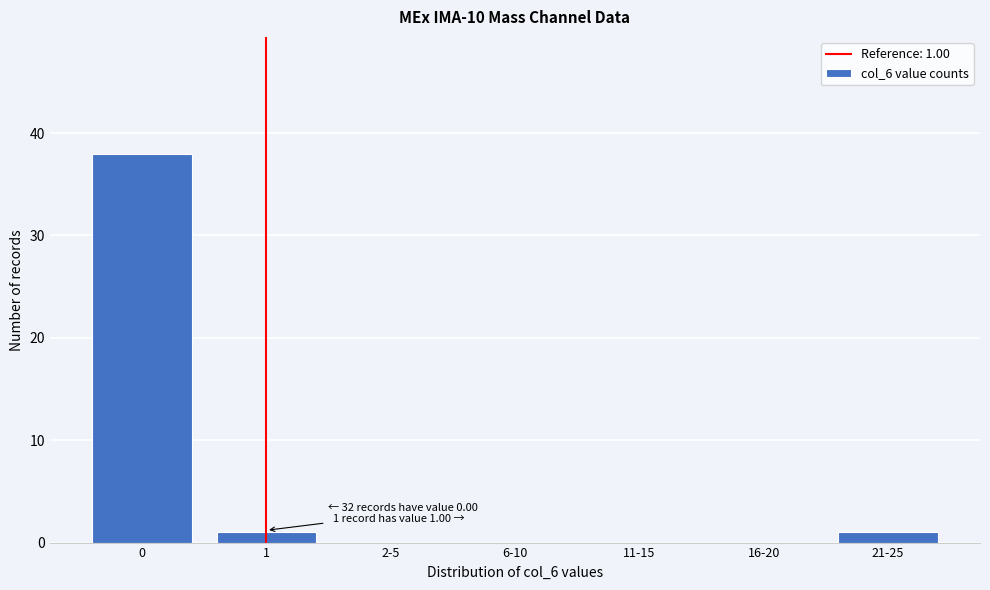

Reading right to left, transcribe all the data shown in this chart.

21-25=1	16-20=0	11-15=0	6-10=0	2-5=0	1=1	0=38